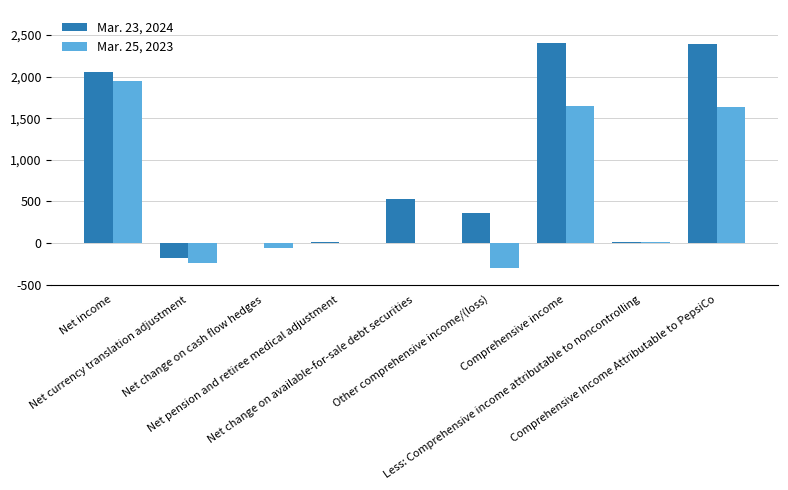

Which series has the largest total across all categories?

Mar. 23, 2024